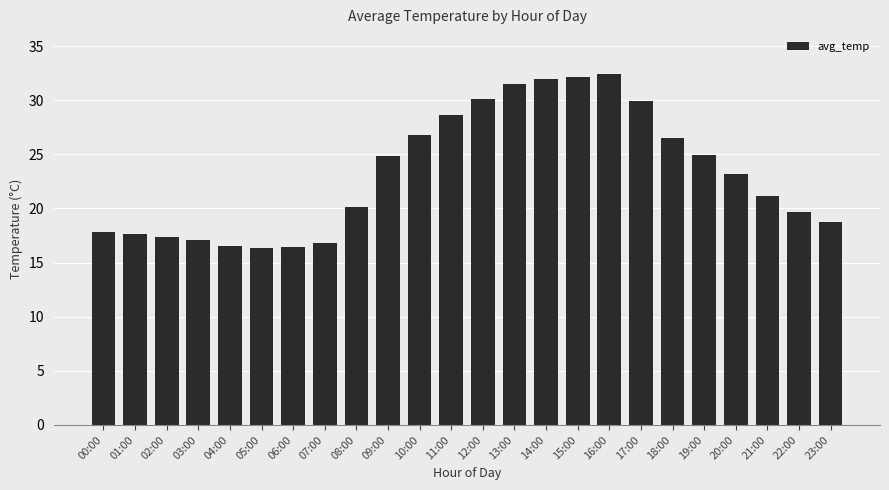

What is the label of the 12th bar from the left?

11:00